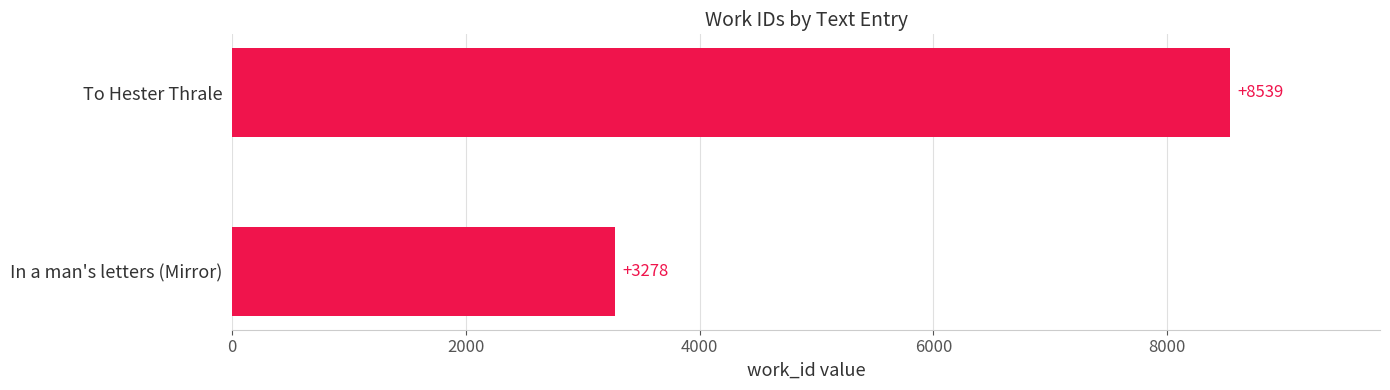

Reading top to bottom, list all the values displayed in this chart.

8539	3278